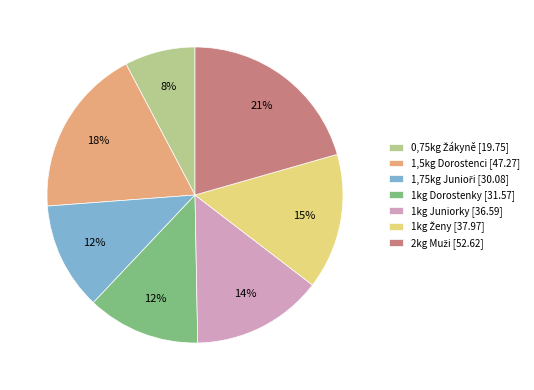

True or false: 1kg Dorostenky [31.57] accounts for 1% of the total.

False